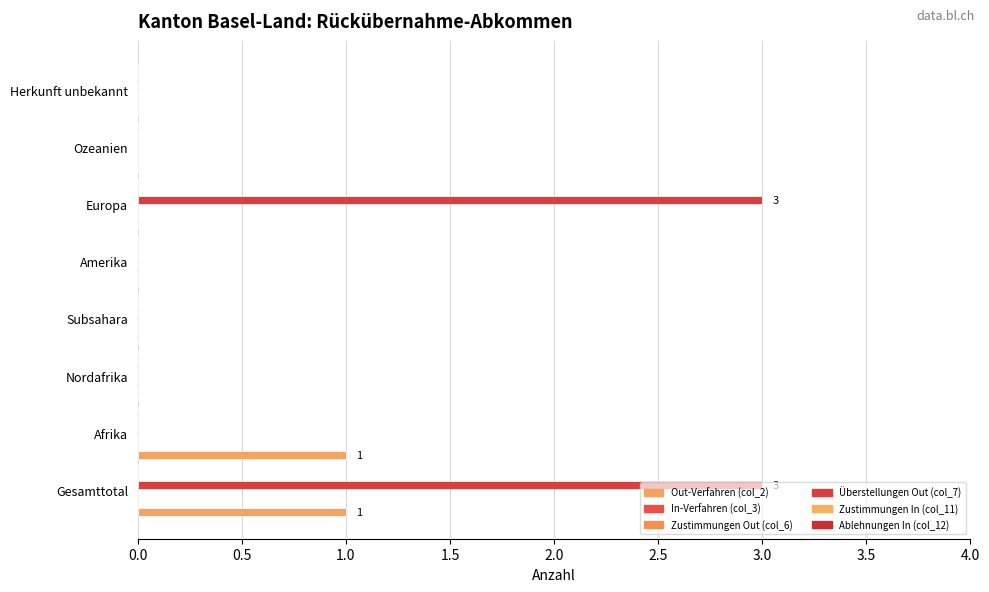

Which series has the largest total across all categories?

Überstellungen Out (col_7)